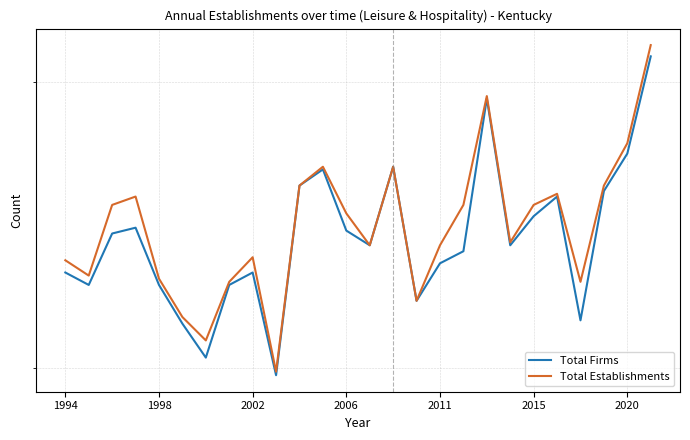

How many interior local peaks does the Total Establishments series have?

6